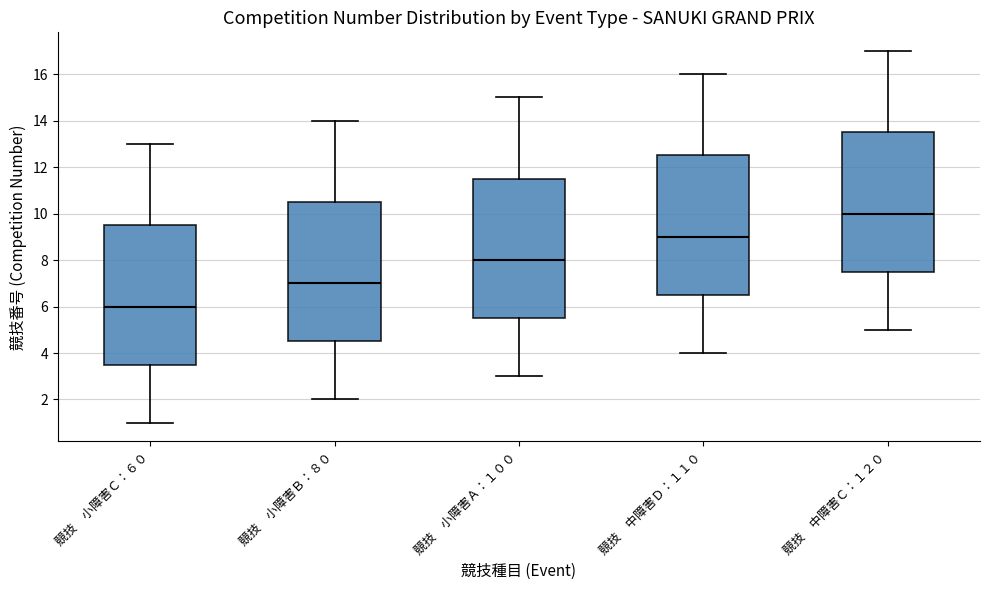

Which box has the highest median line?

競技 中障害Ｃ：１２０